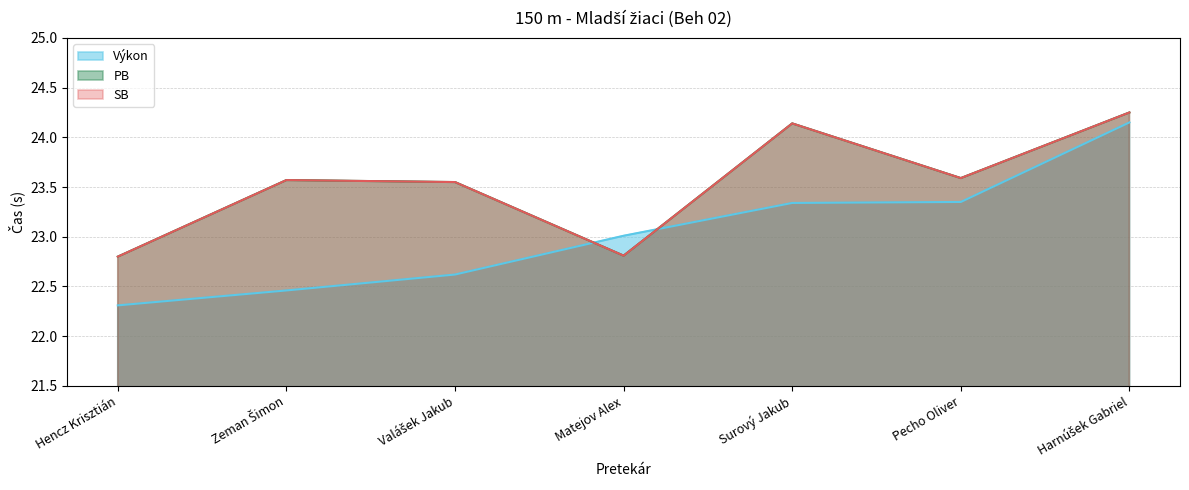

Between Matejov Alex and Pecho Oliver, which is larger?

Pecho Oliver